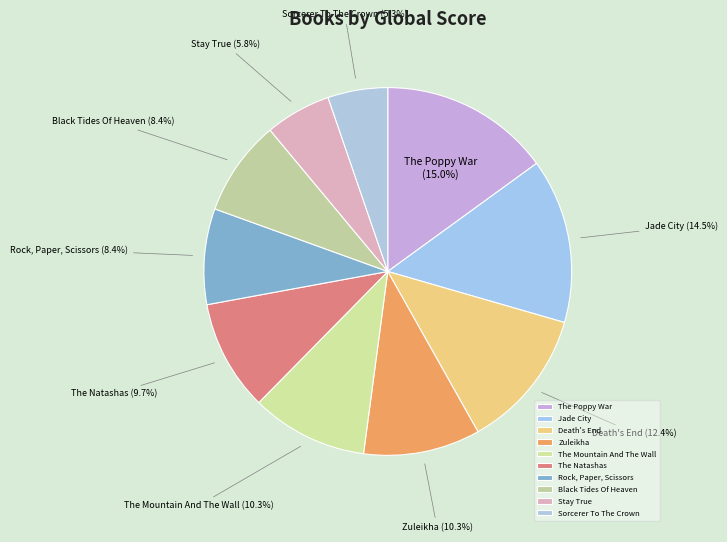

Which slice is the smallest?

Sorcerer To The Crown